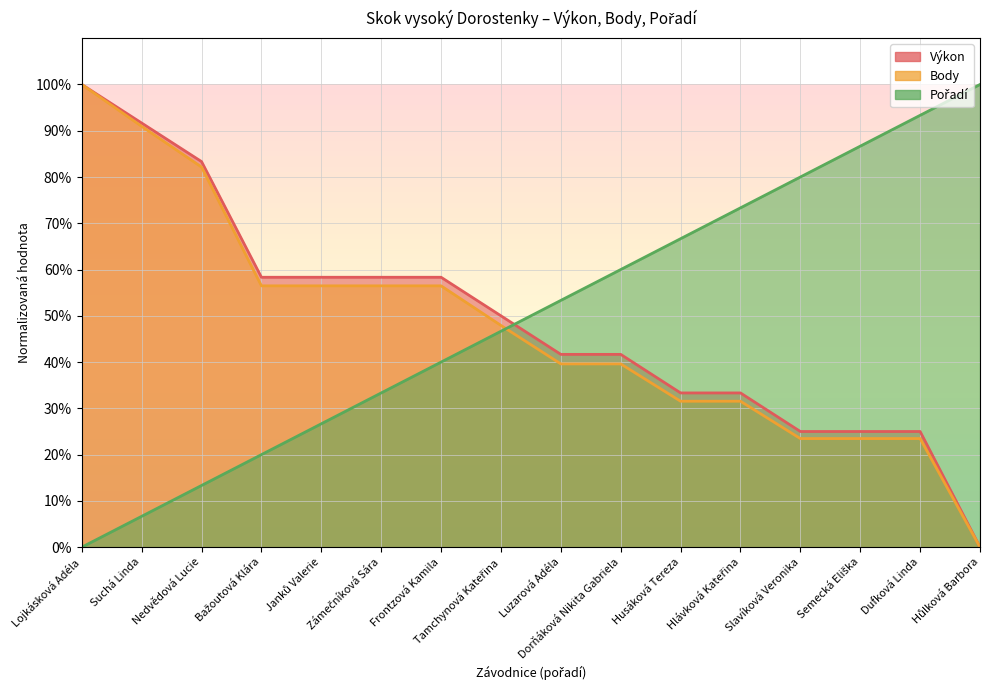

Which series changed the most between Tamchynová Kateřina and Semecká Eliška?

Pořadí